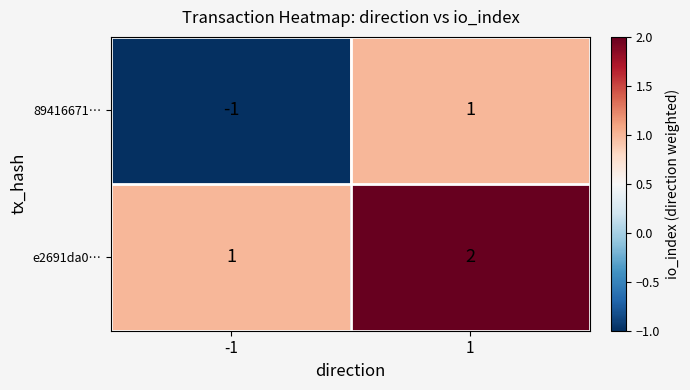

What is the total value across all series at 1?

3